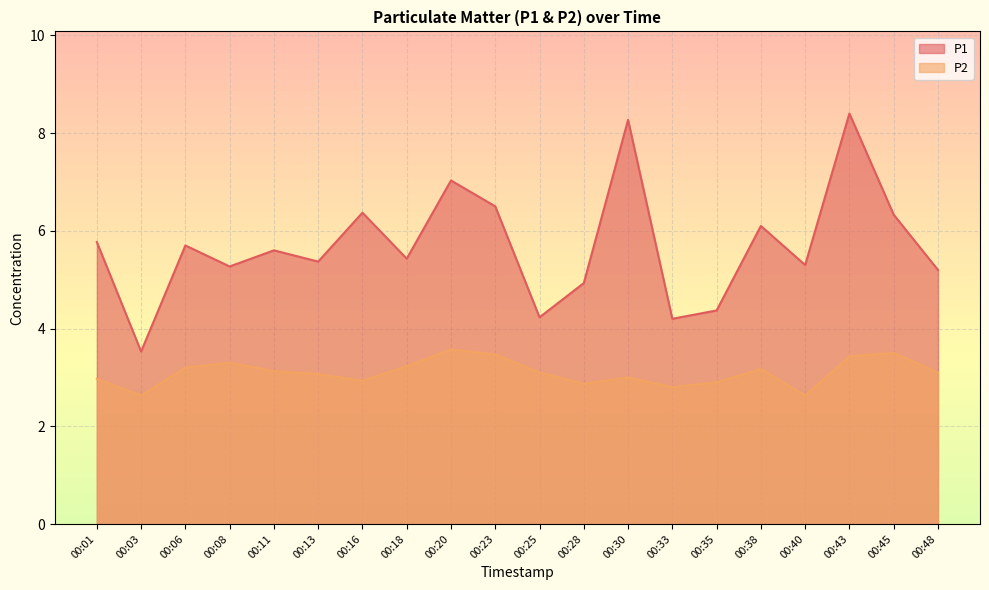

Which category has the highest value across all series?

00:43